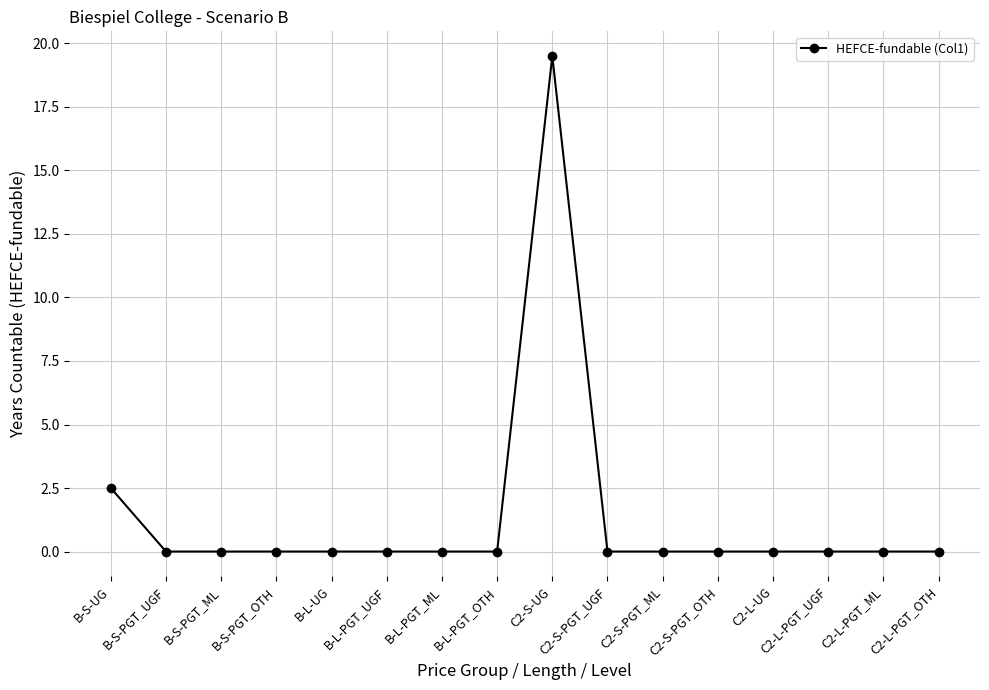

True or false: the data has more than 0 interior local peaks.

True